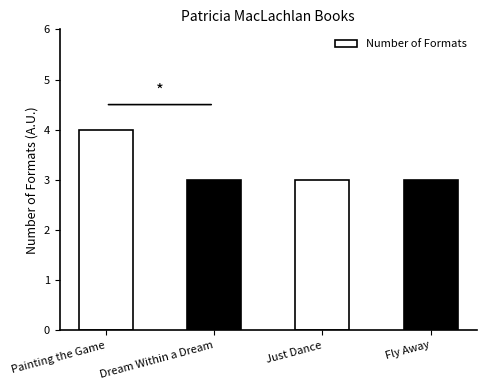

What is the sum of the values at Dream Within a Dream and Just Dance?

6